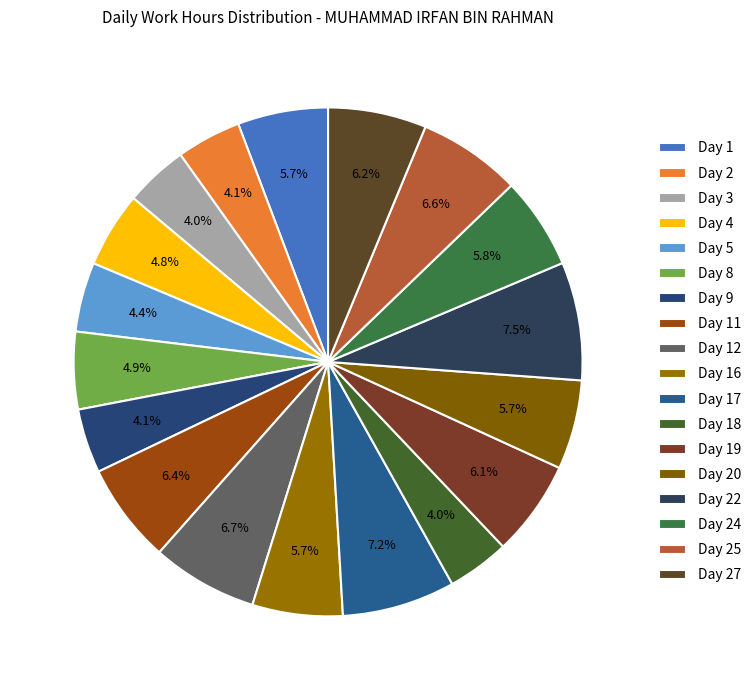

True or false: Day 20 accounts for 6% of the total.

True